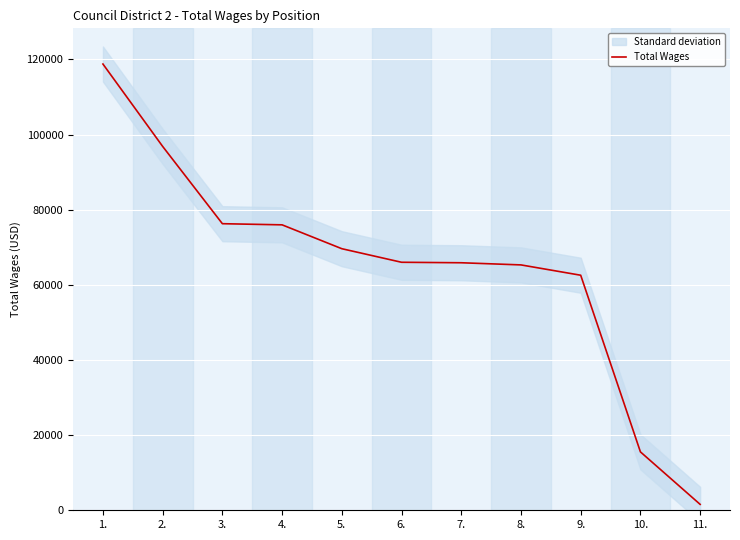

What is the sum of all values?

714475